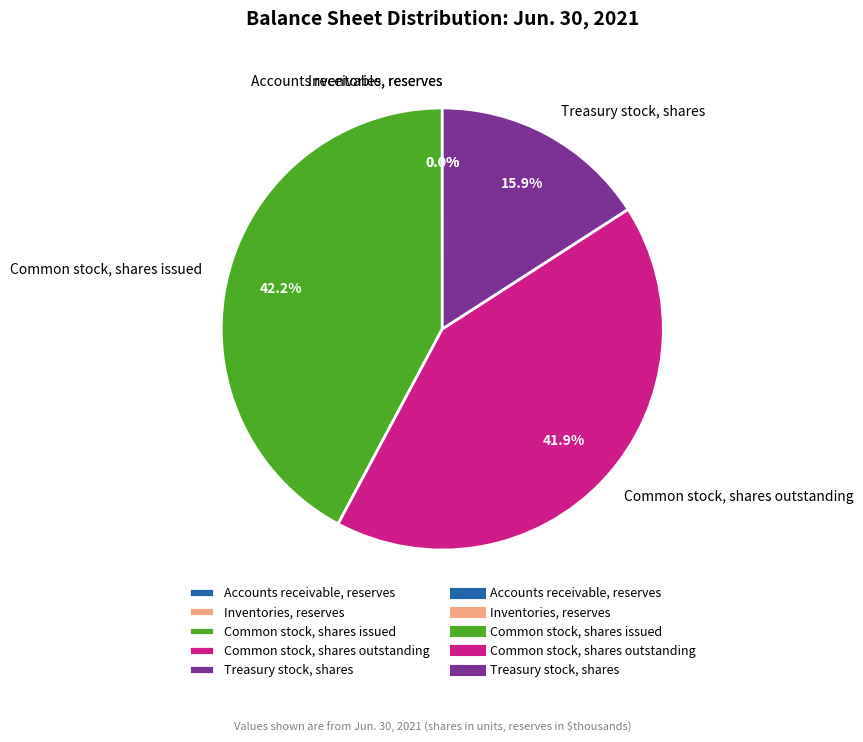

To the nearest percent, what portion does Treasury stock, shares represent?

16%